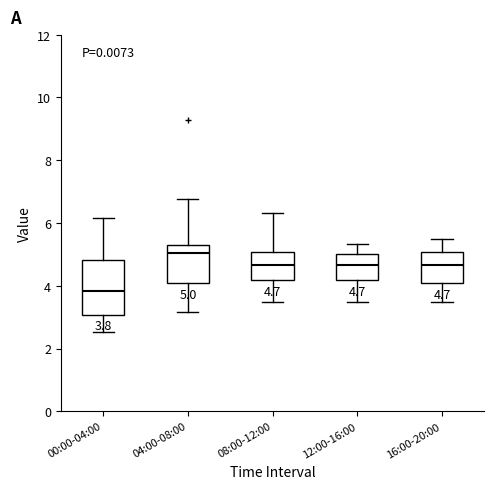

Which box has the lowest median line?

00:00-04:00